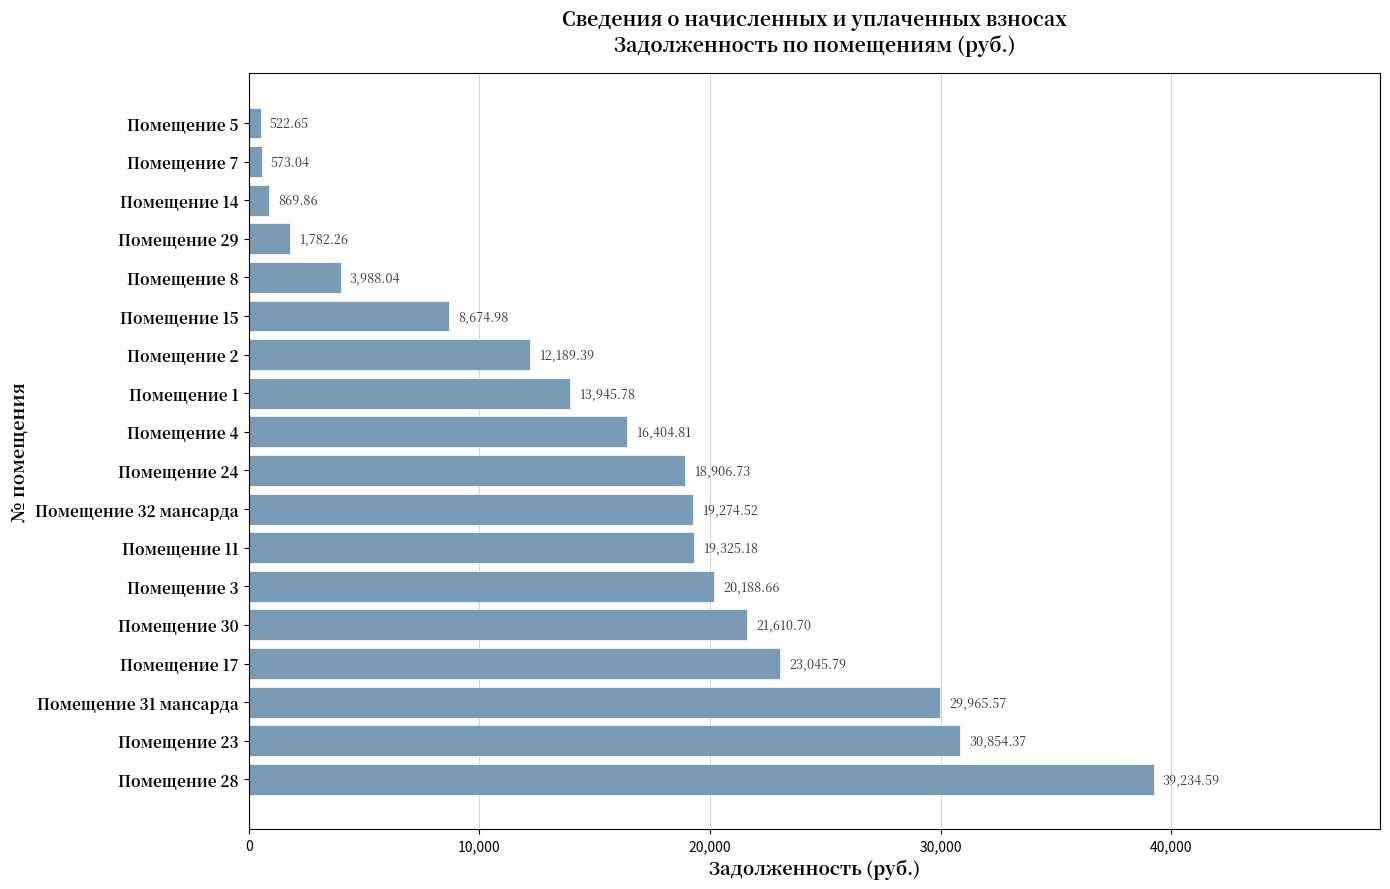

Does the chart contain stacked bars?

No